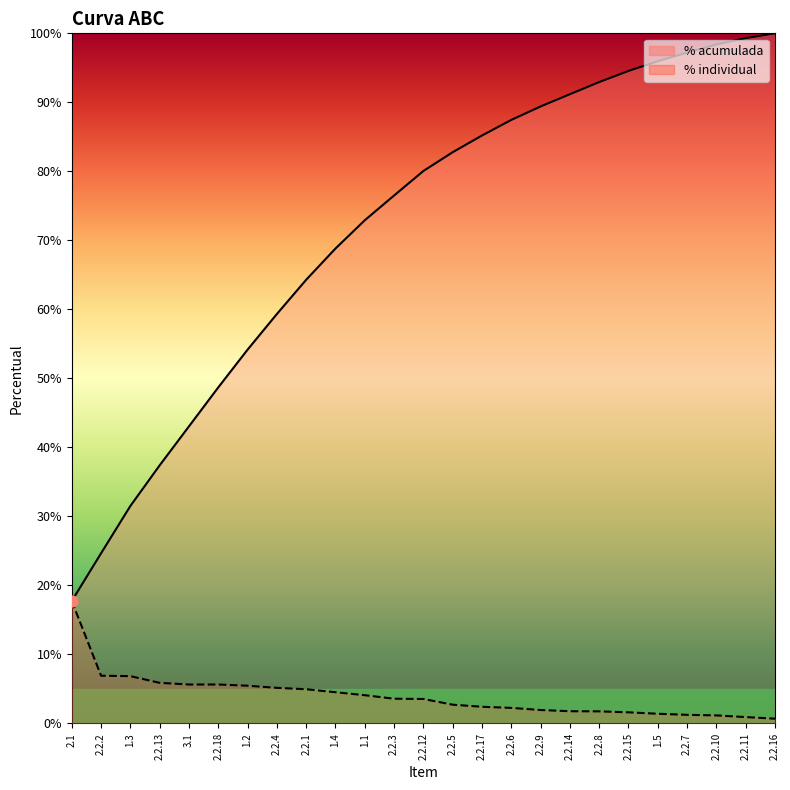

What are all the series names shown in the legend?

% individual, % acumulada